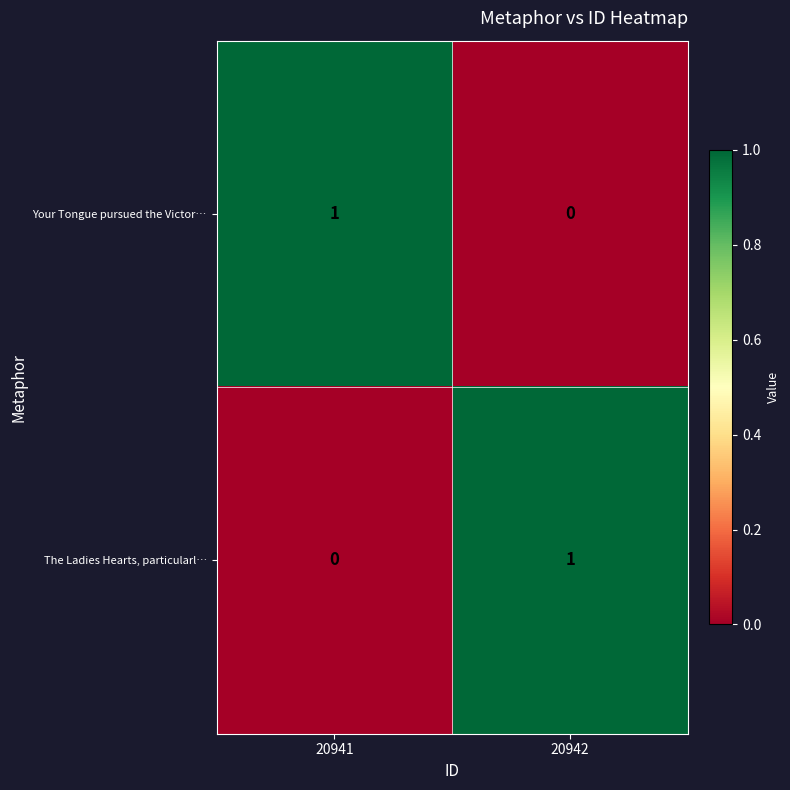

Where is The Ladies Hearts, particularl… nearest to the value 0?

20941